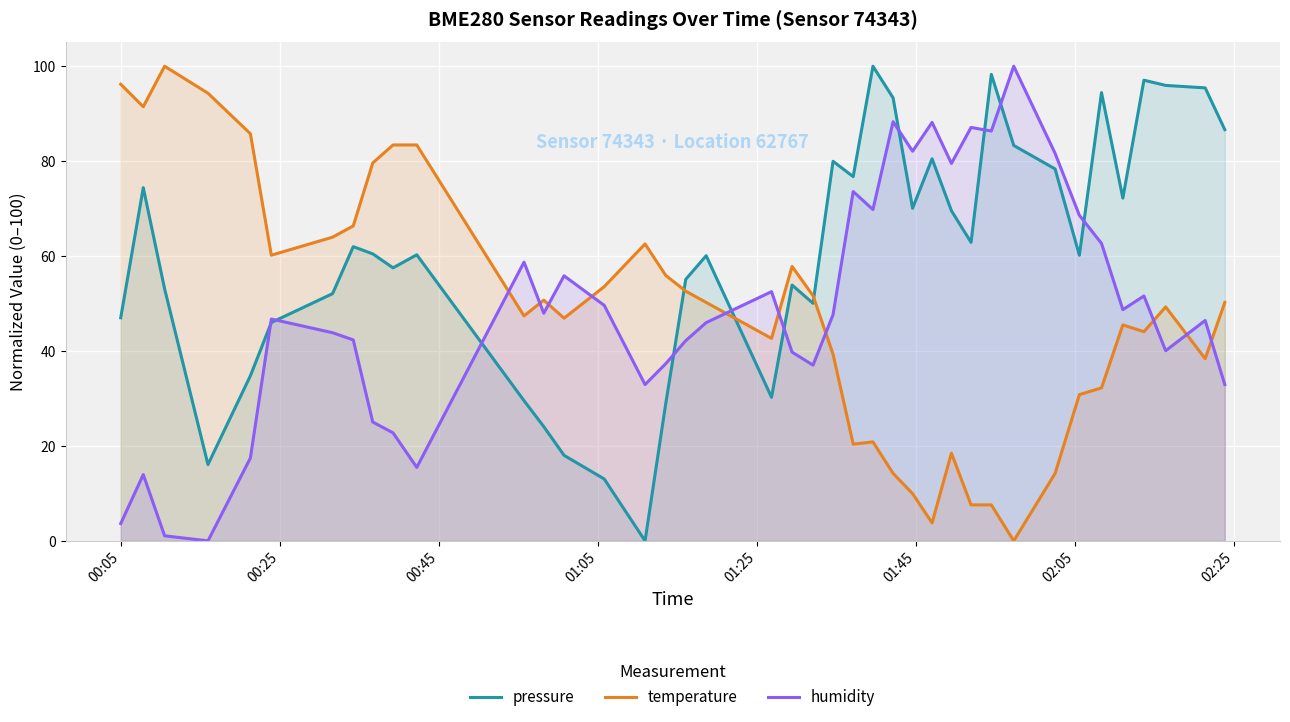

Which series ends up on top after the final intersection of temperature and humidity?

temperature